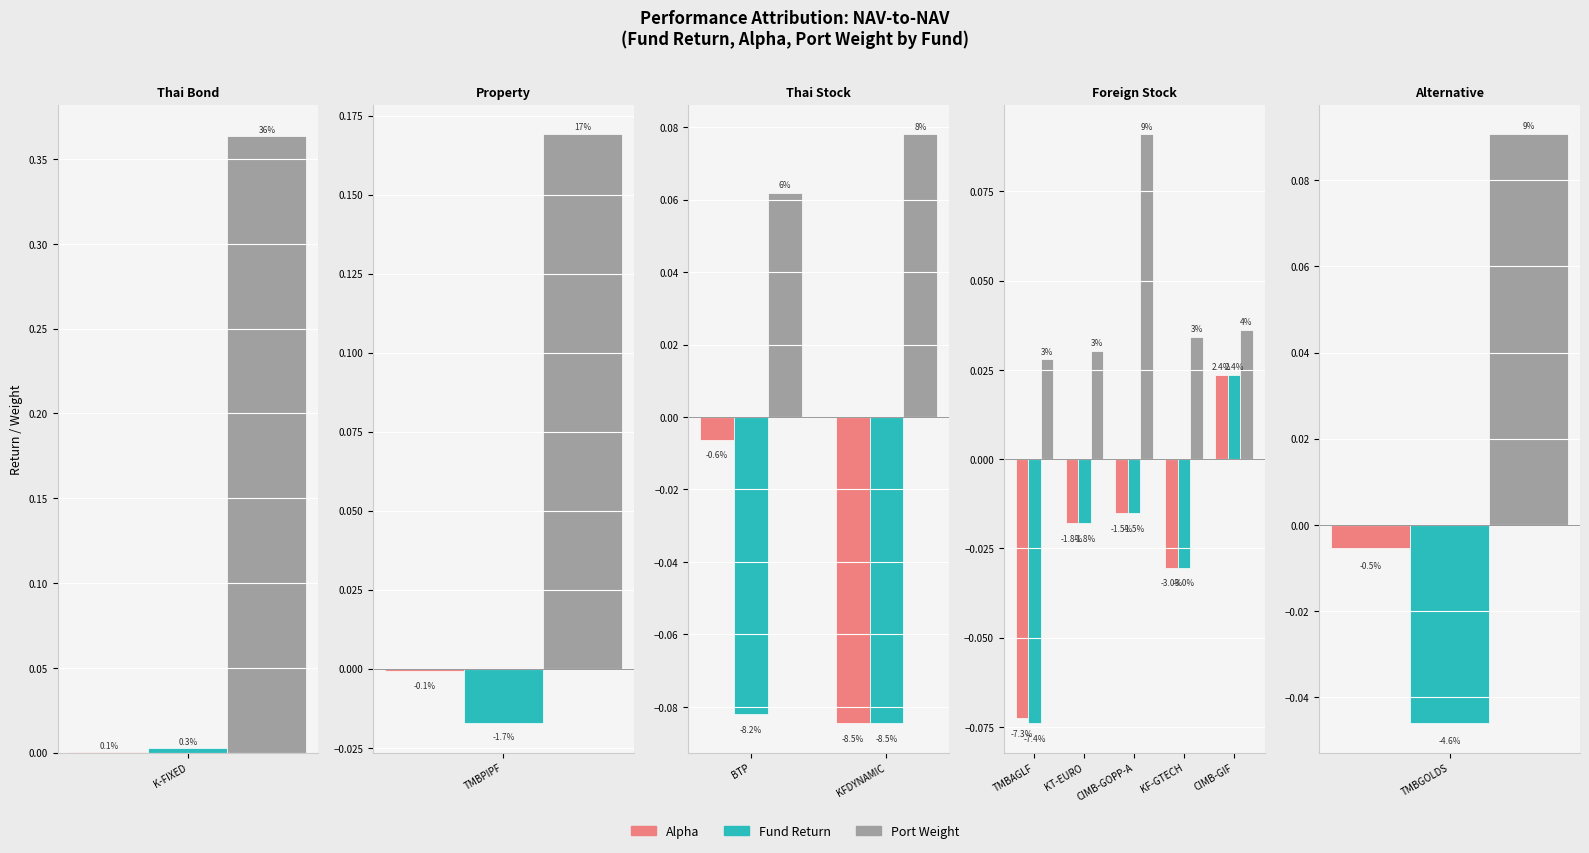

How many distinct data groups are displayed?

3